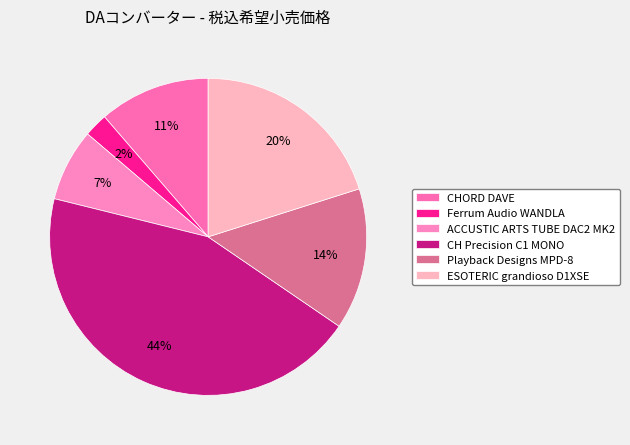

Which slice is the smallest?

Ferrum Audio WANDLA